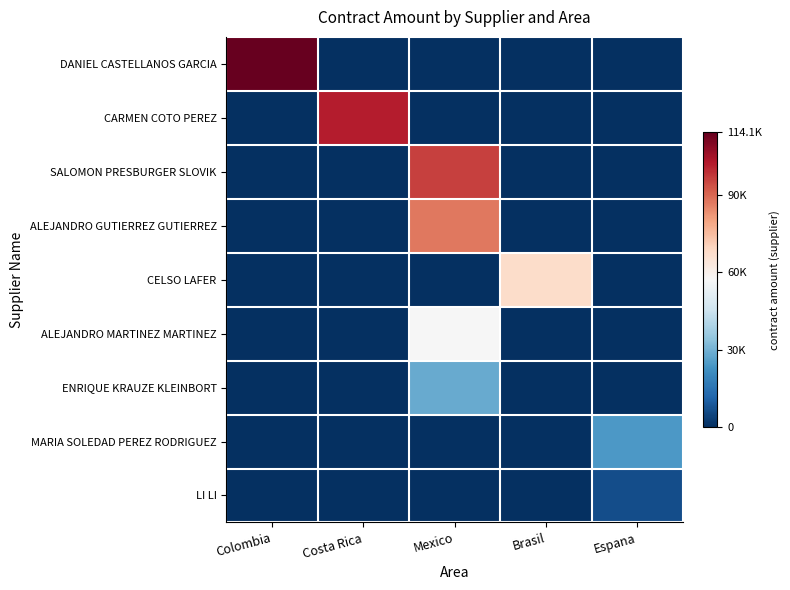

Reading left to right, list all the values displayed in this chart.

DANIEL CASTELLANOS GARCIA: Colombia=114130.0	Costa Rica=0.0	Mexico=0.0	Brasil=0.0	Espana=0.0
CARMEN COTO PEREZ: Colombia=0.0	Costa Rica=101700.0	Mexico=0.0	Brasil=0.0	Espana=0.0
SALOMON PRESBURGER SLOVIK: Colombia=0.0	Costa Rica=0.0	Mexico=96000.0	Brasil=0.0	Espana=0.0
ALEJANDRO GUTIERREZ GUTIERREZ: Colombia=0.0	Costa Rica=0.0	Mexico=87000.0	Brasil=0.0	Espana=0.0
CELSO LAFER: Colombia=0.0	Costa Rica=0.0	Mexico=0.0	Brasil=67500.0	Espana=0.0
ALEJANDRO MARTINEZ MARTINEZ: Colombia=0.0	Costa Rica=0.0	Mexico=56896.6	Brasil=0.0	Espana=0.0
ENRIQUE KRAUZE KLEINBORT: Colombia=0.0	Costa Rica=0.0	Mexico=28321.7	Brasil=0.0	Espana=0.0
MARIA SOLEDAD PEREZ RODRIGUEZ: Colombia=0.0	Costa Rica=0.0	Mexico=0.0	Brasil=0.0	Espana=24098.0
LI LI: Colombia=0.0	Costa Rica=0.0	Mexico=0.0	Brasil=0.0	Espana=6666.7